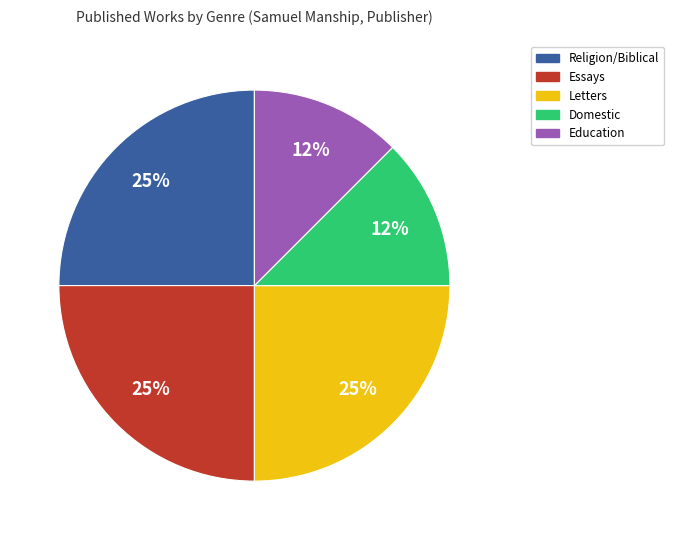

To the nearest percent, what is the average slice percentage?

20%